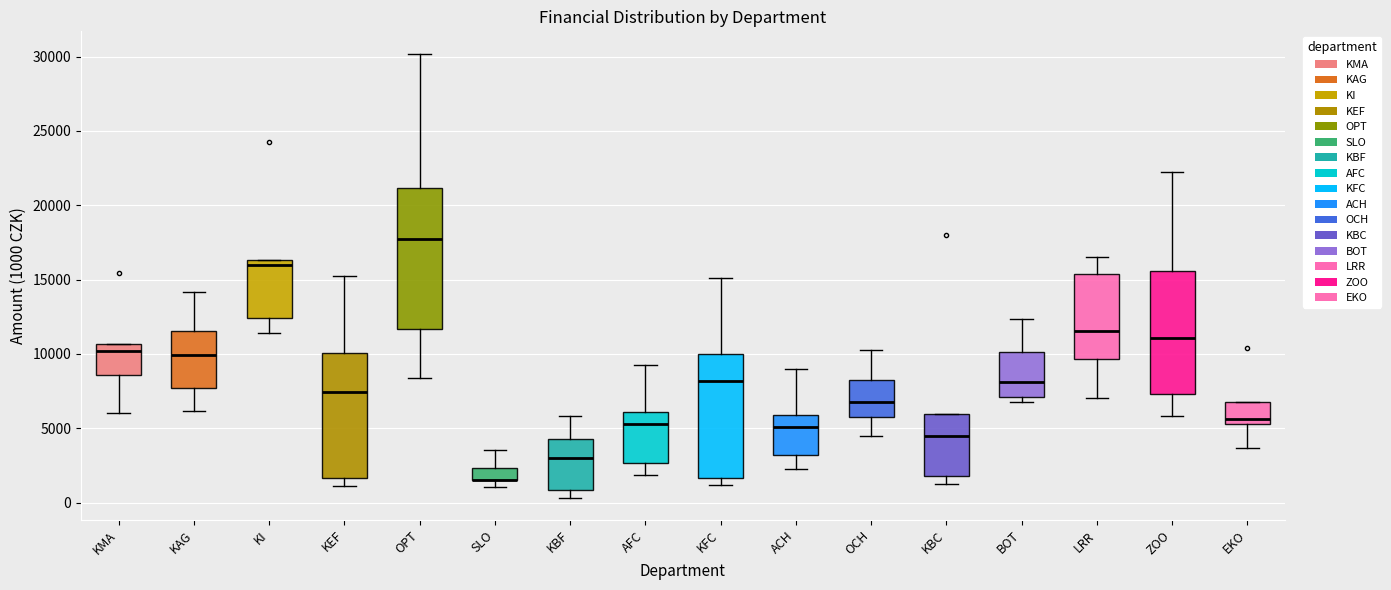

Which box is the tallest, from its lower edge to its upper edge?

OPT